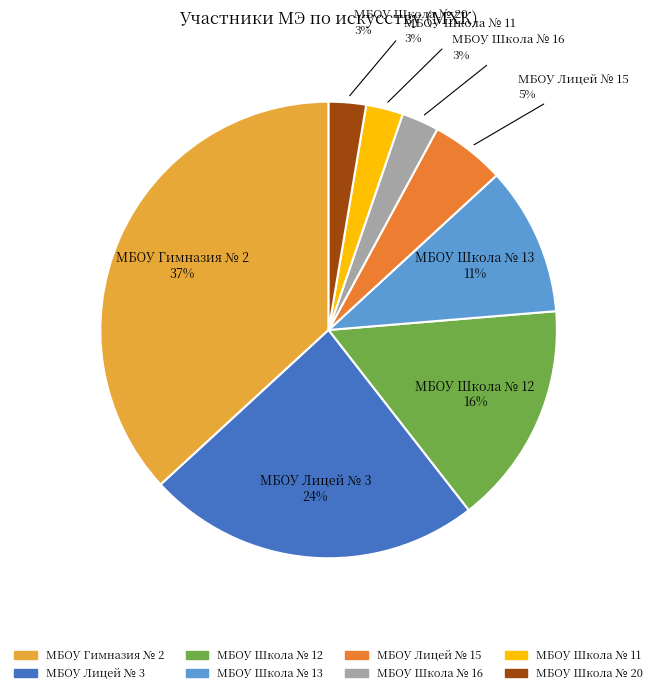

True or false: МБОУ Гимназия № 2 accounts for 37% of the total.

True